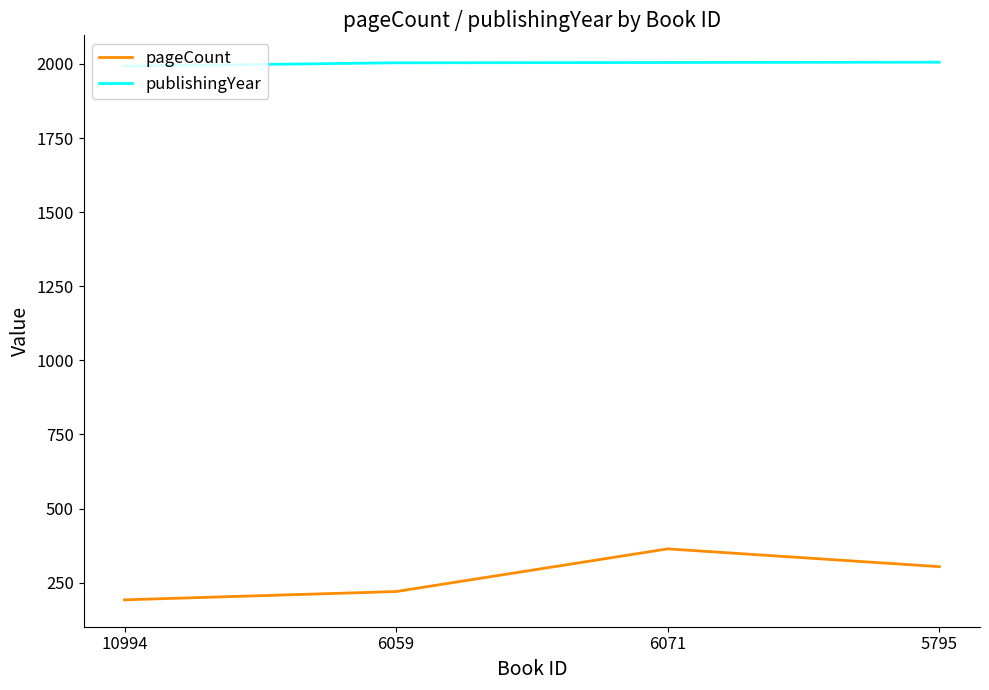

How many lines are shown in the chart?

2